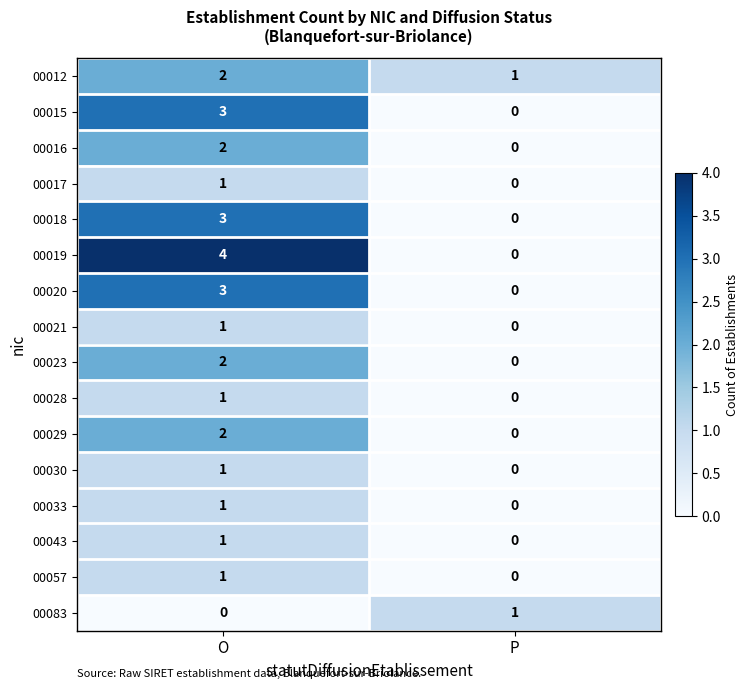

At which label does 00033 reach its minimum?

P